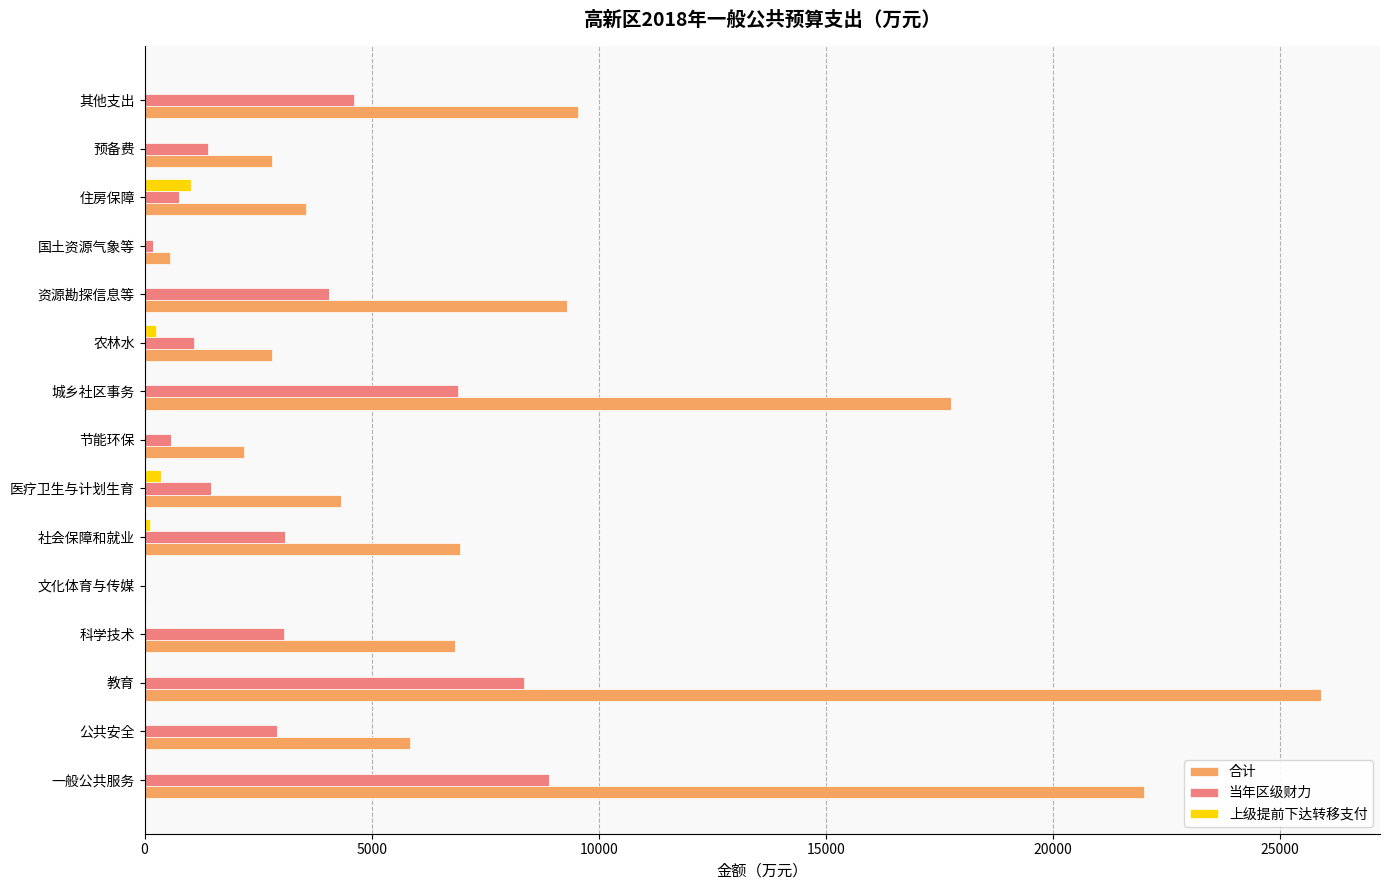

Is it true that 当年区级财力 equals 6775 at 资源勘探信息等?

False